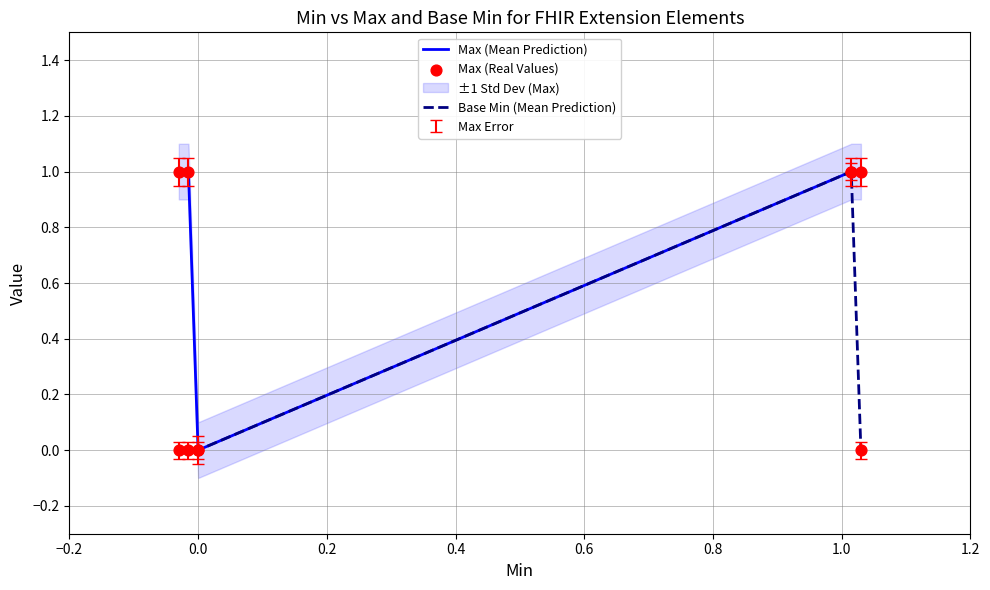

Which series contains the highest Y value?

Max (Mean Prediction)